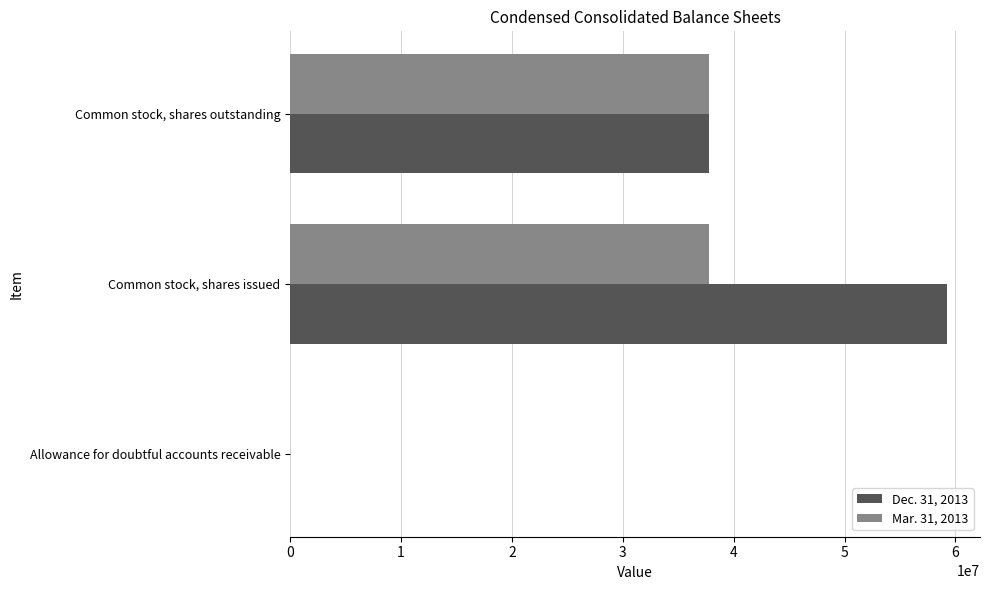

Is it true that Dec. 31, 2013 equals 19854175 at Common stock, shares outstanding?

False